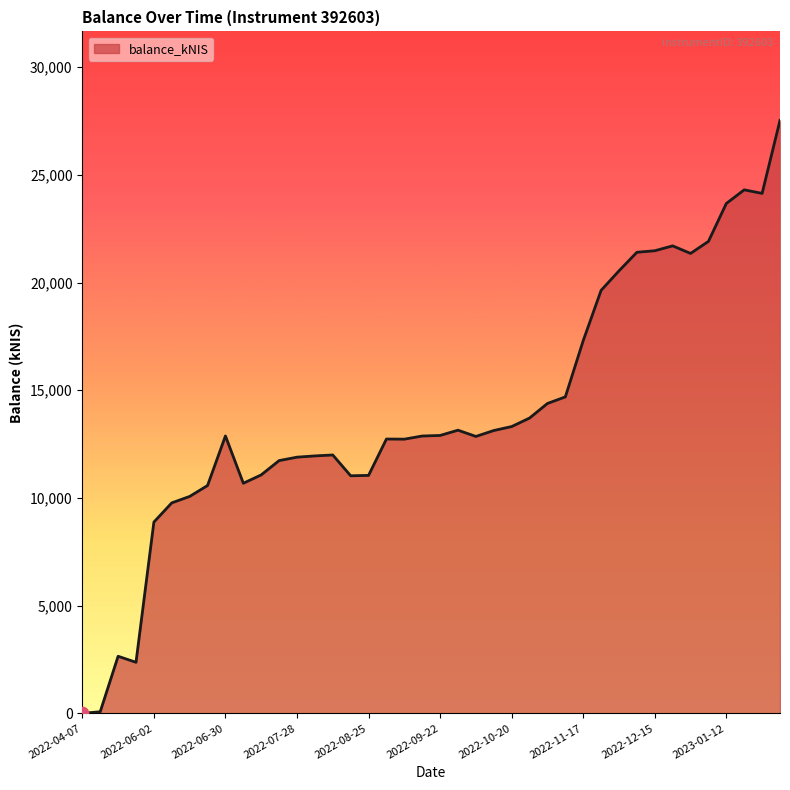

What is the difference between the maximum and minimum values?

27532.1